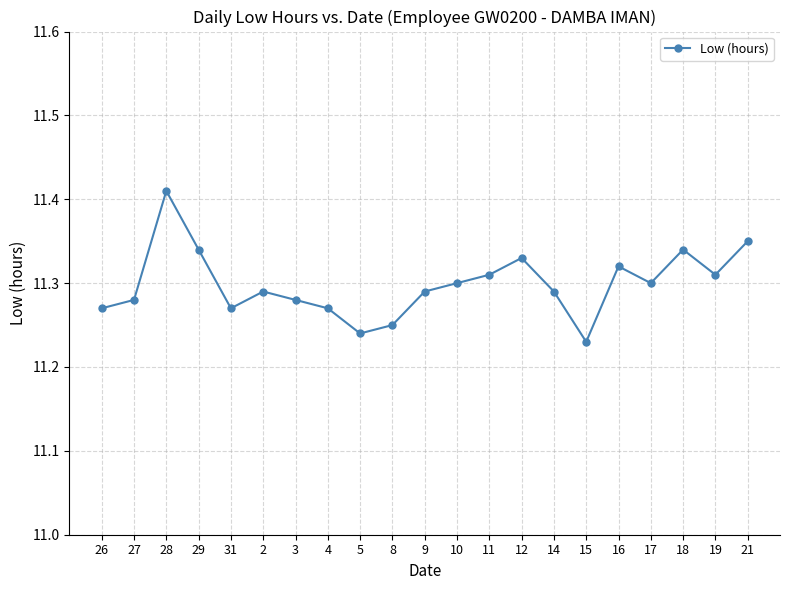

What is the sum of all values?

237.3